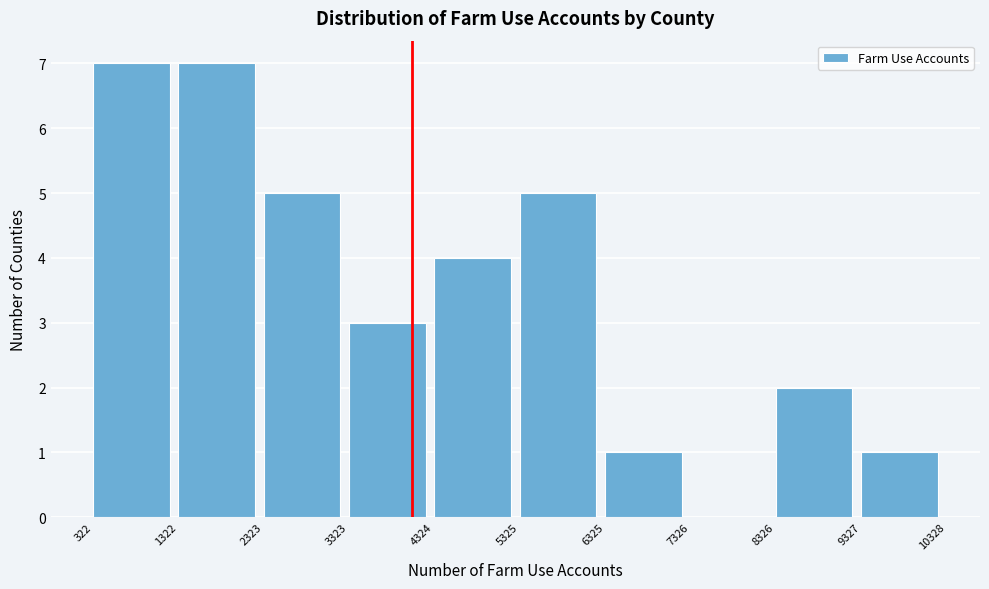

Reading left to right, transcribe this chart: for each bar, give the range it covers on the x-axis and its height. The values are not printed on the chart, so give them approximately, as read against the axis.

322 to 1322: 7
1322 to 2323: 7
2323 to 3323: 5
3323 to 4324: 3
4324 to 5325: 4
5325 to 6325: 5
6325 to 7326: 1
7326 to 8326: 0
8326 to 9327: 2
9327 to 10328: 1